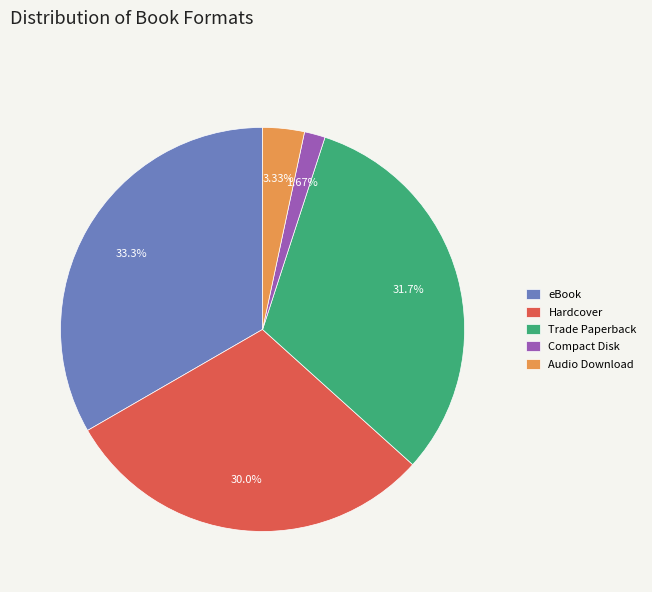

How many segments does this pie chart have?

5